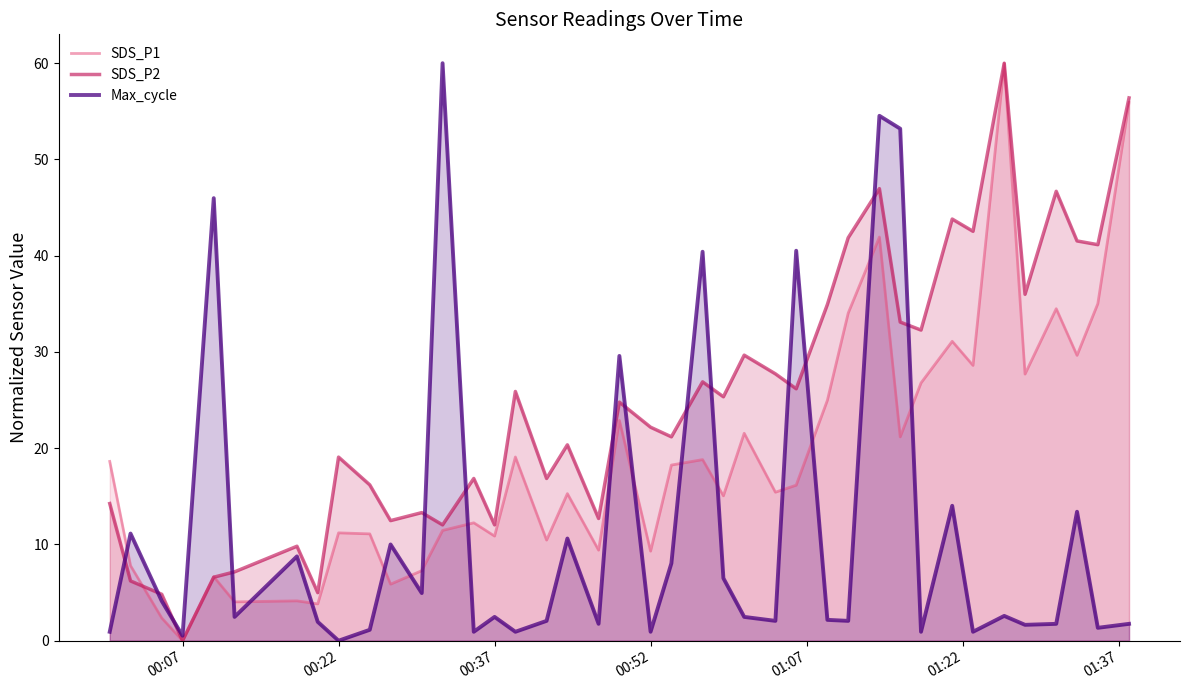

True or false: SDS_P1 and SDS_P2 intersect in this chart.

True